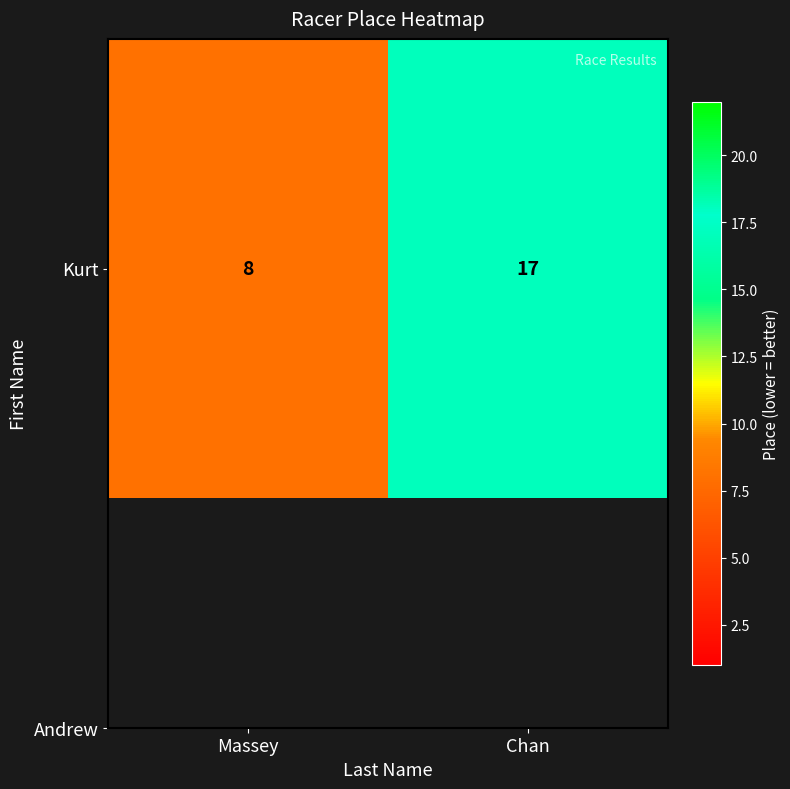

What is the smallest value displayed?

8